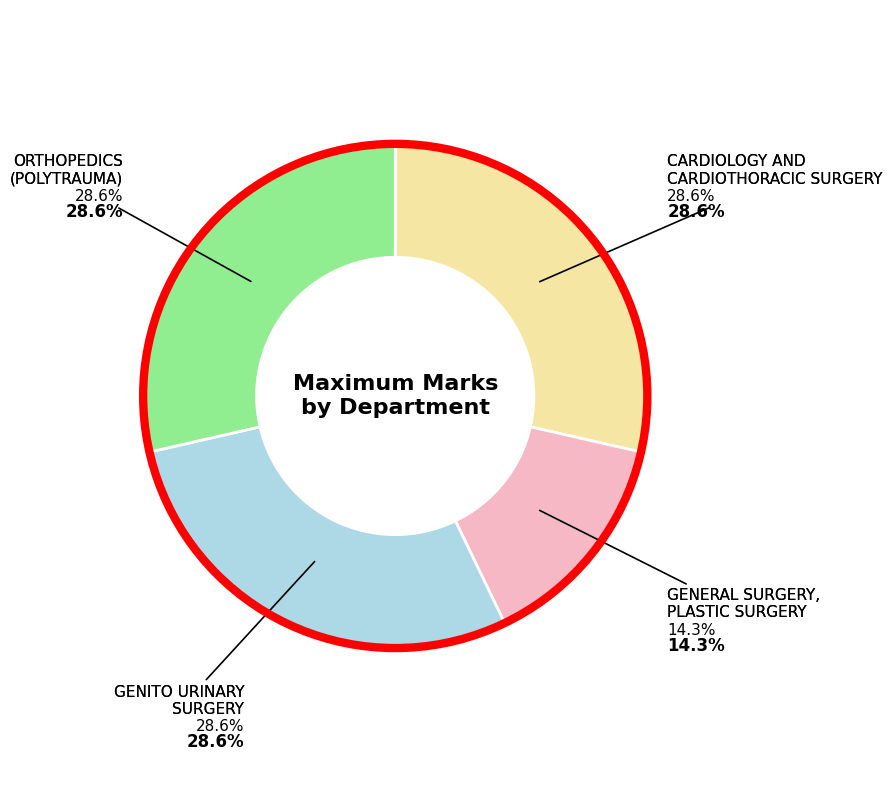

What is the smallest slice in the pie chart?

GENERAL SURGERY,
PLASTIC SURGERY